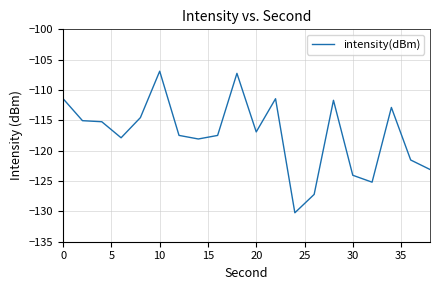

What is the difference between the maximum and minimum values?

23.3